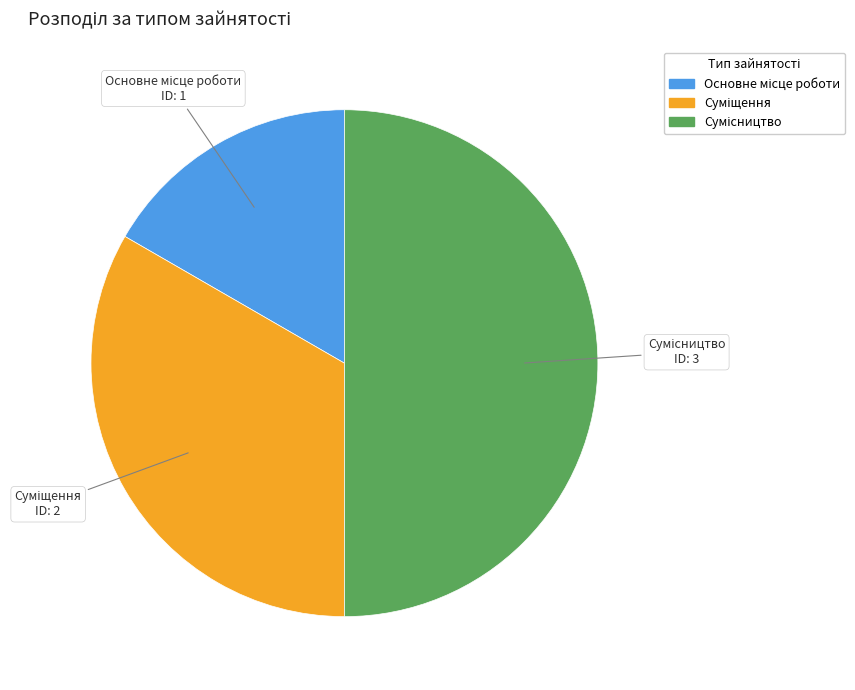

What percentage is the Основне місце роботи slice, to the nearest percent?

17%